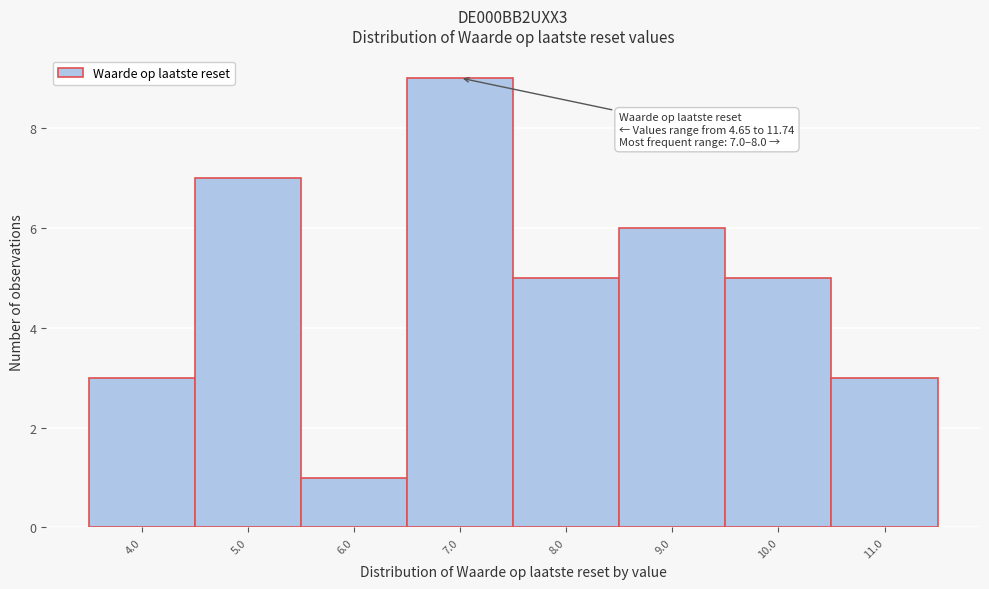

Reading left to right, list all the values displayed in this chart.

3	7	1	9	5	6	5	3